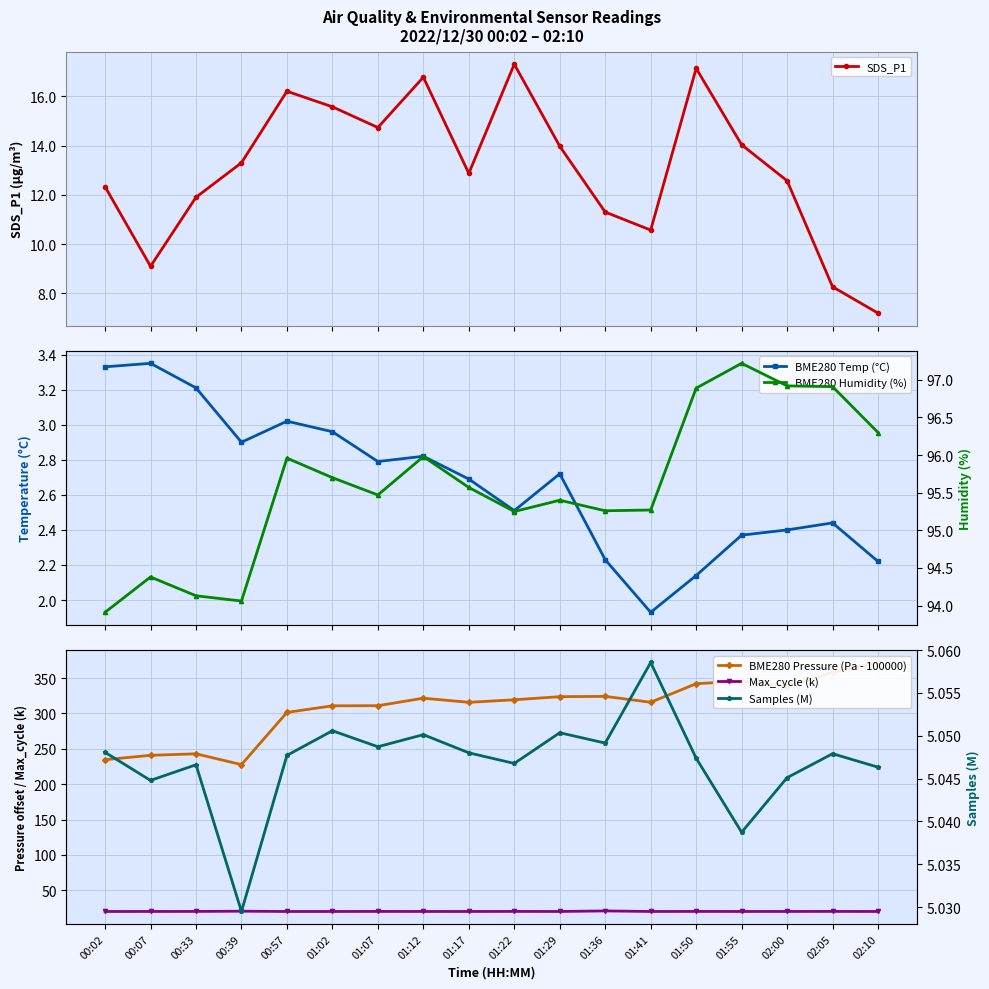

How many distinct data groups are displayed?

6